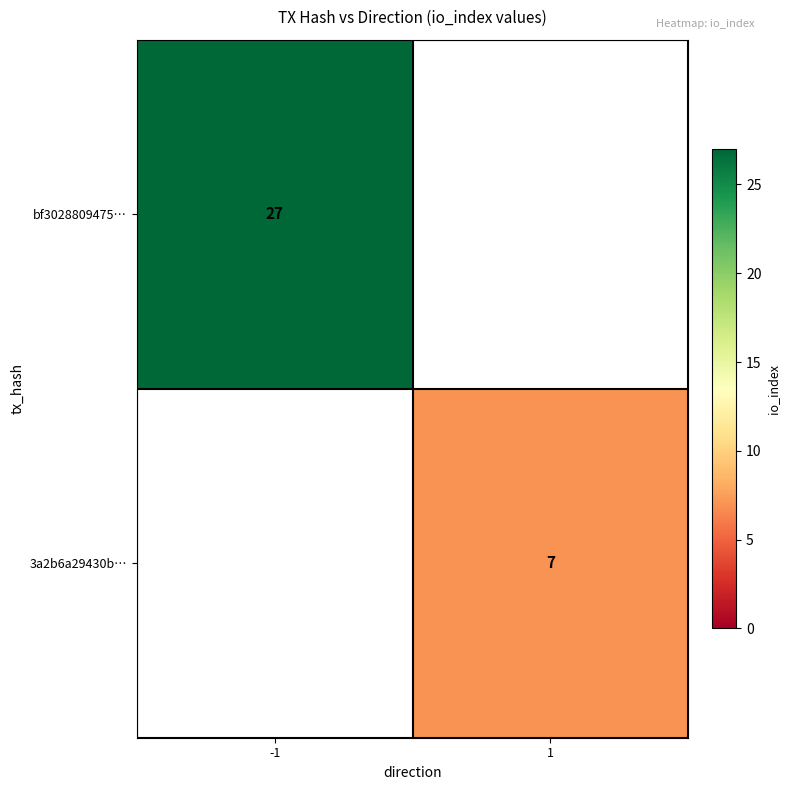

Is it true that bf3028809475… equals 17 at -1?

False